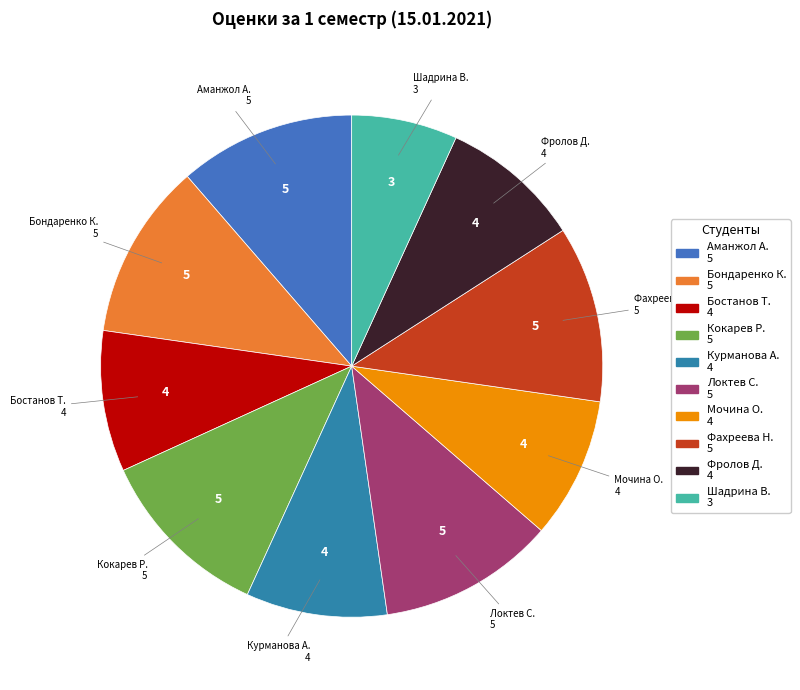

Approximately how many times larger is the value at Кокарев Р. compared to Локтев С.?

1.0